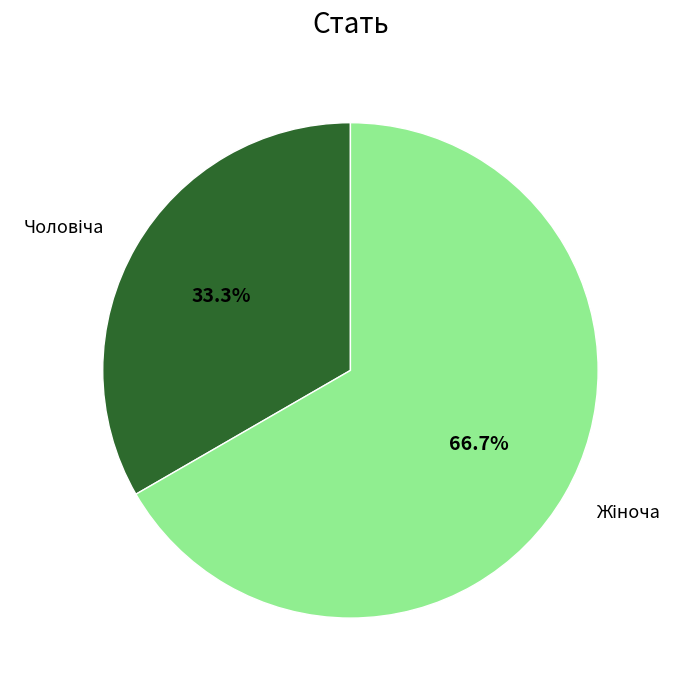

Is there a majority slice in this chart?

Yes